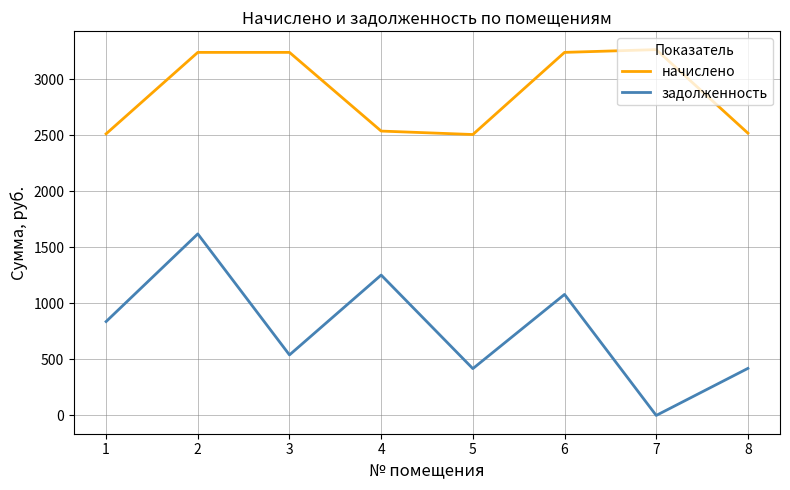

What is the lowest value of the начислено series?

2505.5